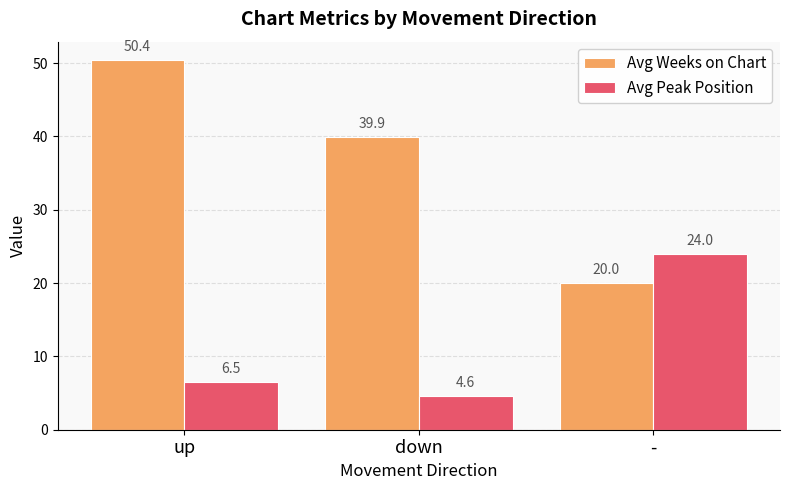

What is the greatest value displayed?

50.4